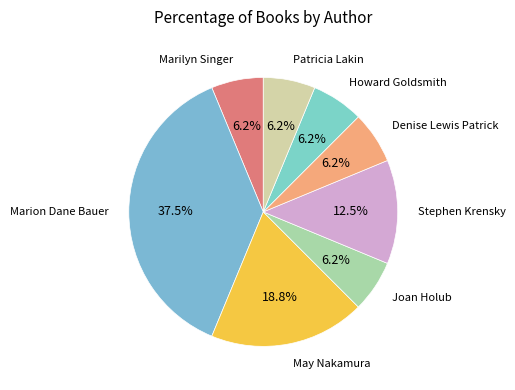

To the nearest percent, what is the average slice percentage?

12%